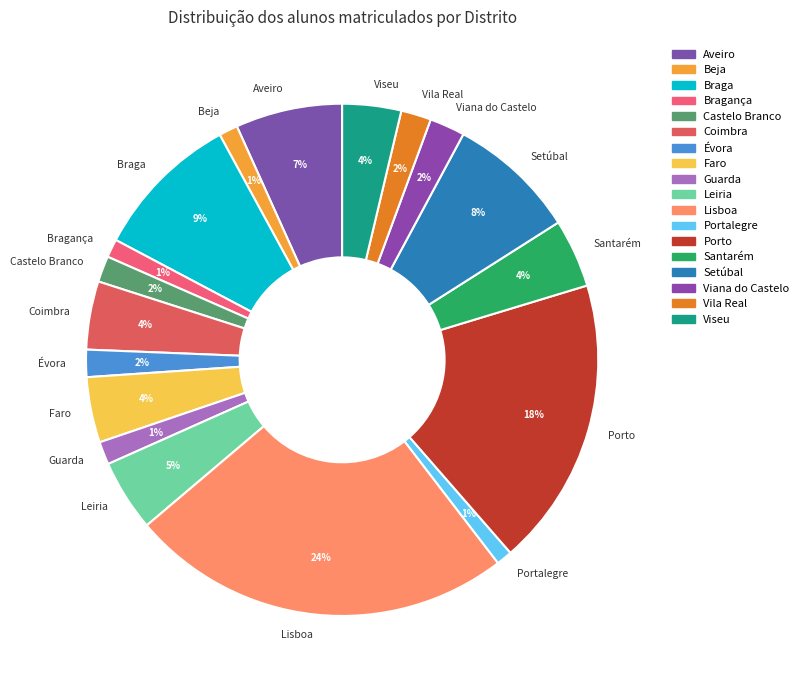

Does any single category account for the majority?

No